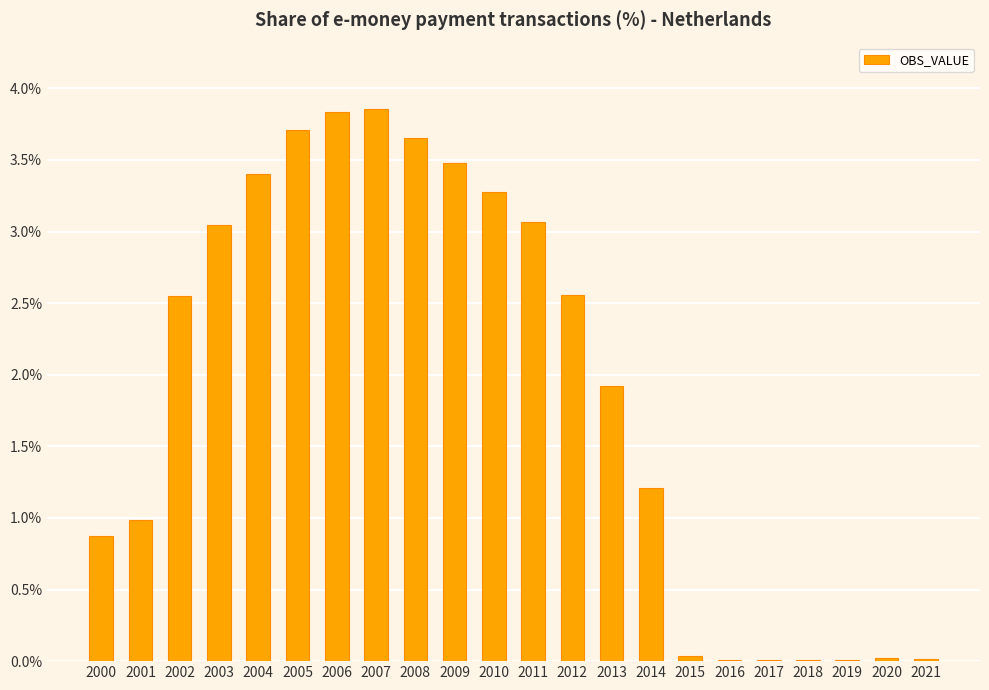

What is the greatest value displayed?

3.9